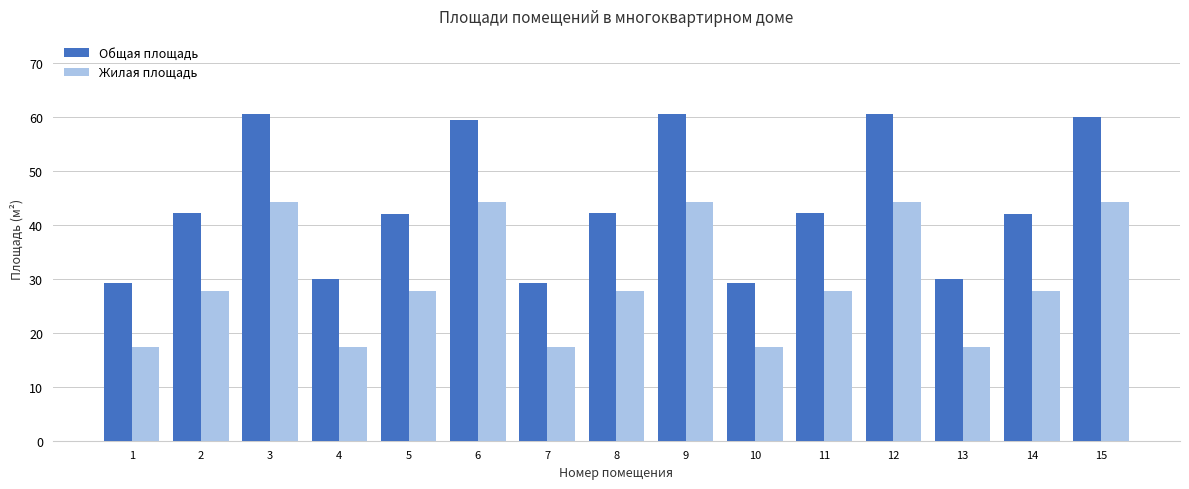

What is the difference between the highest and lowest values at 10?

12.0